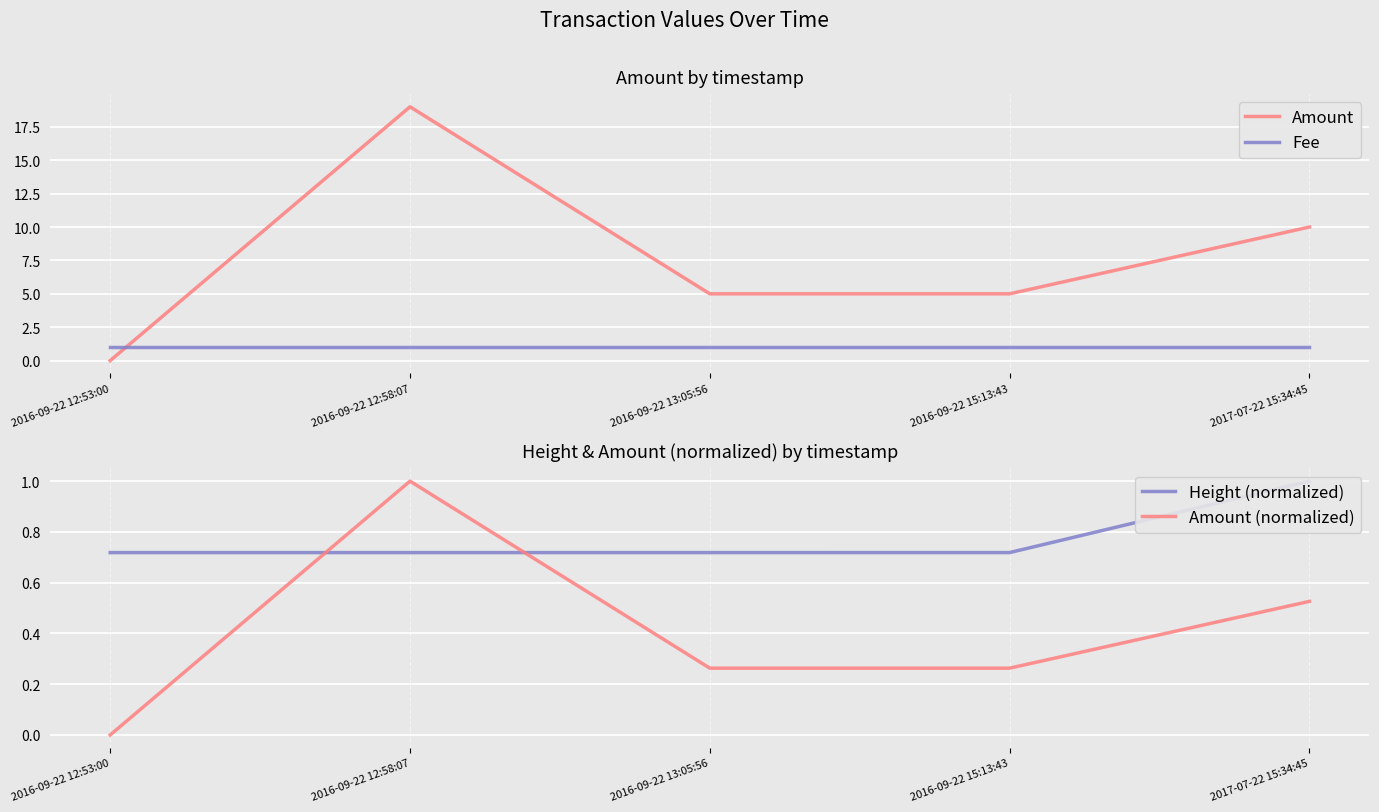

At which label is Amount closest to 9?

2017-07-22 15:34:45